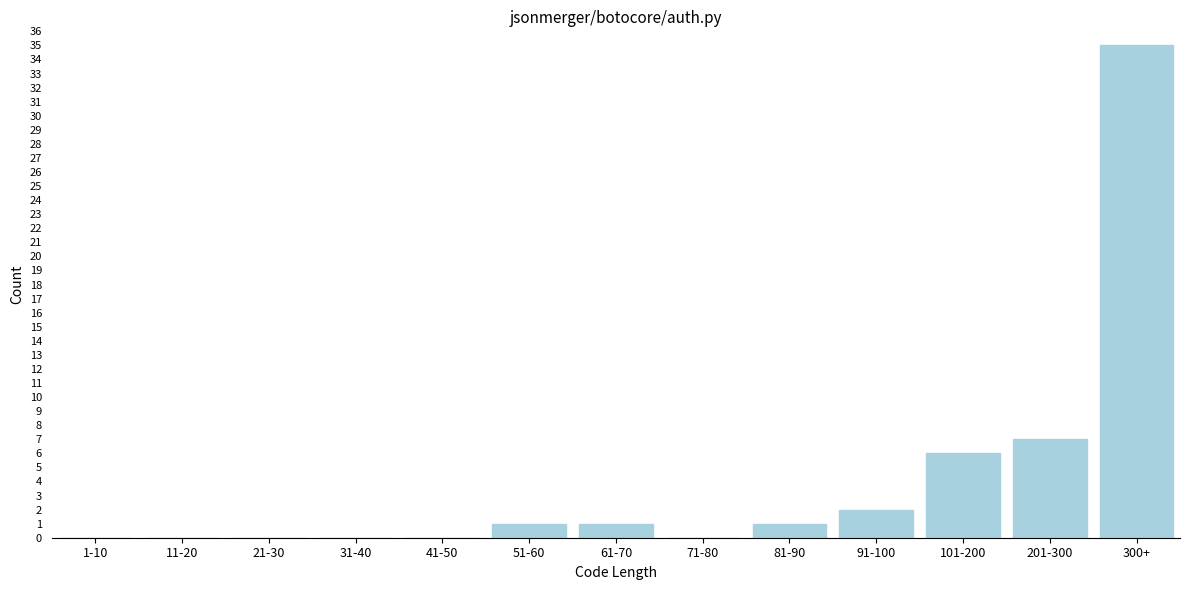

Reading left to right, list all the values displayed in this chart.

1-10=0	11-20=0	21-30=0	31-40=0	41-50=0	51-60=1	61-70=1	71-80=0	81-90=1	91-100=2	101-200=6	201-300=7	300+=35